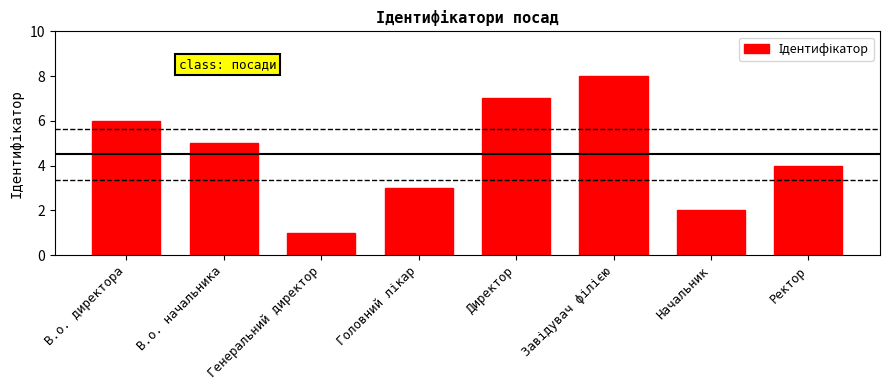

At which label does the data first exceed 5?

В.о. директора